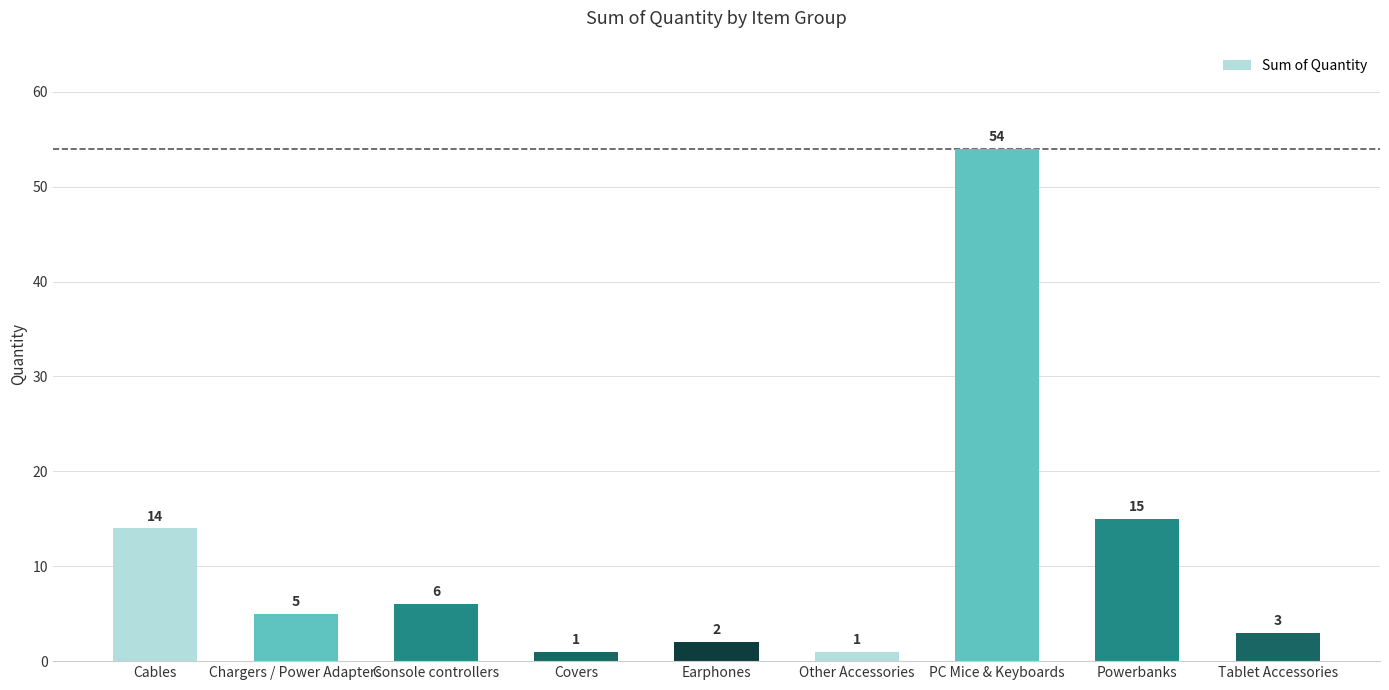

What is the difference between the maximum and second lowest values?

53